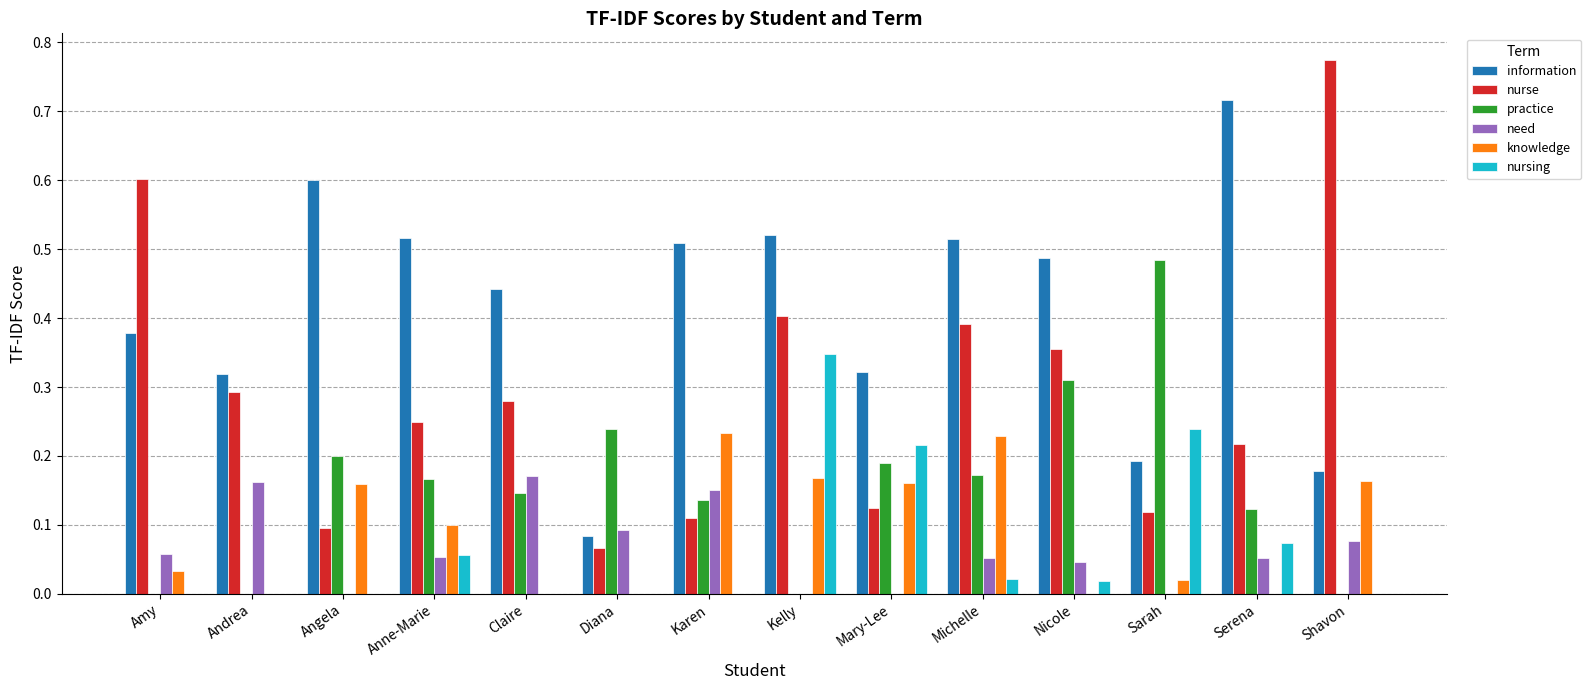

What are all the series names shown in the legend?

information, nurse, practice, need, knowledge, nursing